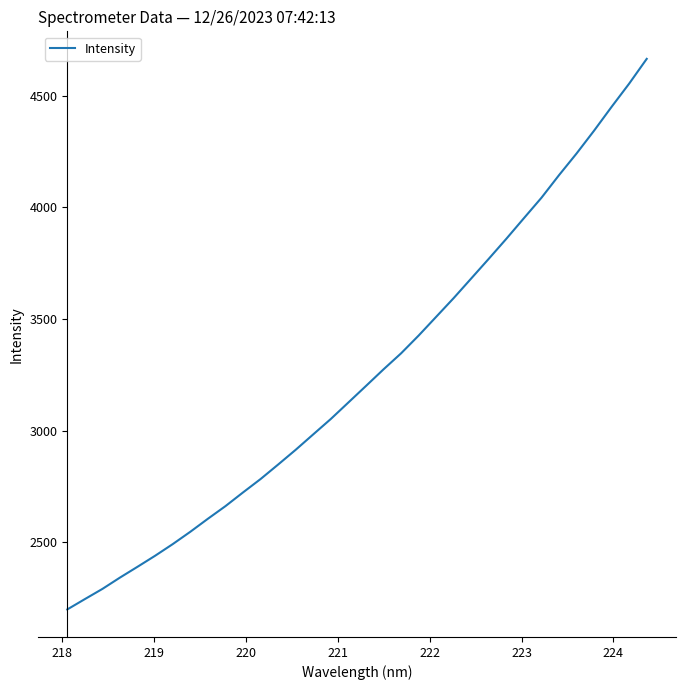

What is the difference between the maximum and minimum values?

2466.3